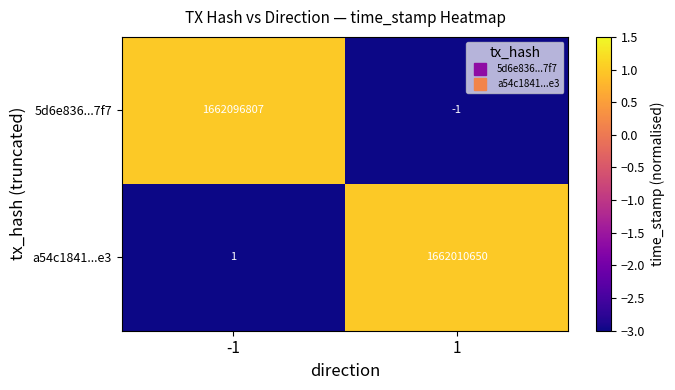

What is the sum of the a54c1841...e3 values at 1 and -1?

1662010651